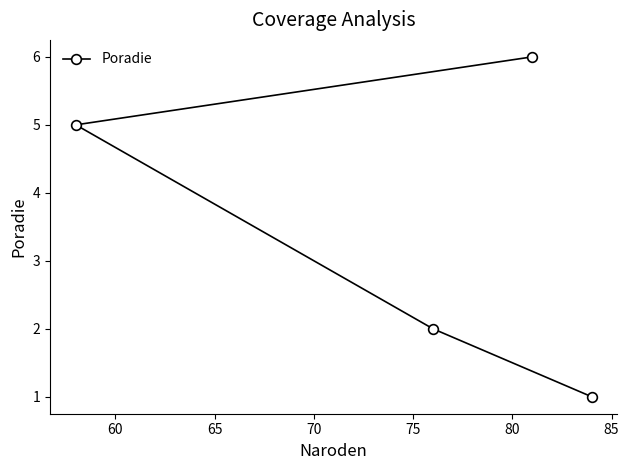

What is the greatest value displayed?

6